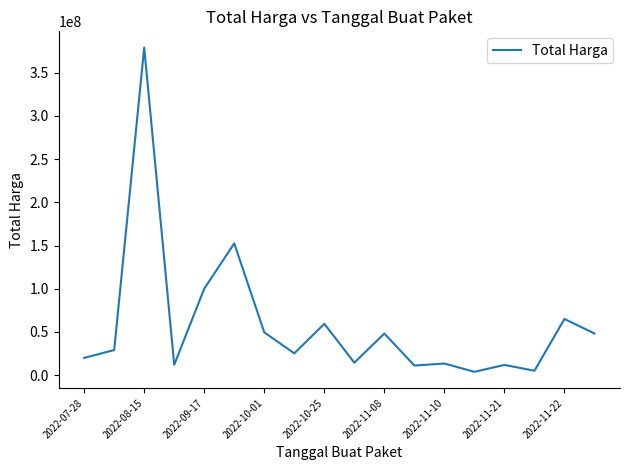

What is the maximum value shown in the chart?

379075000